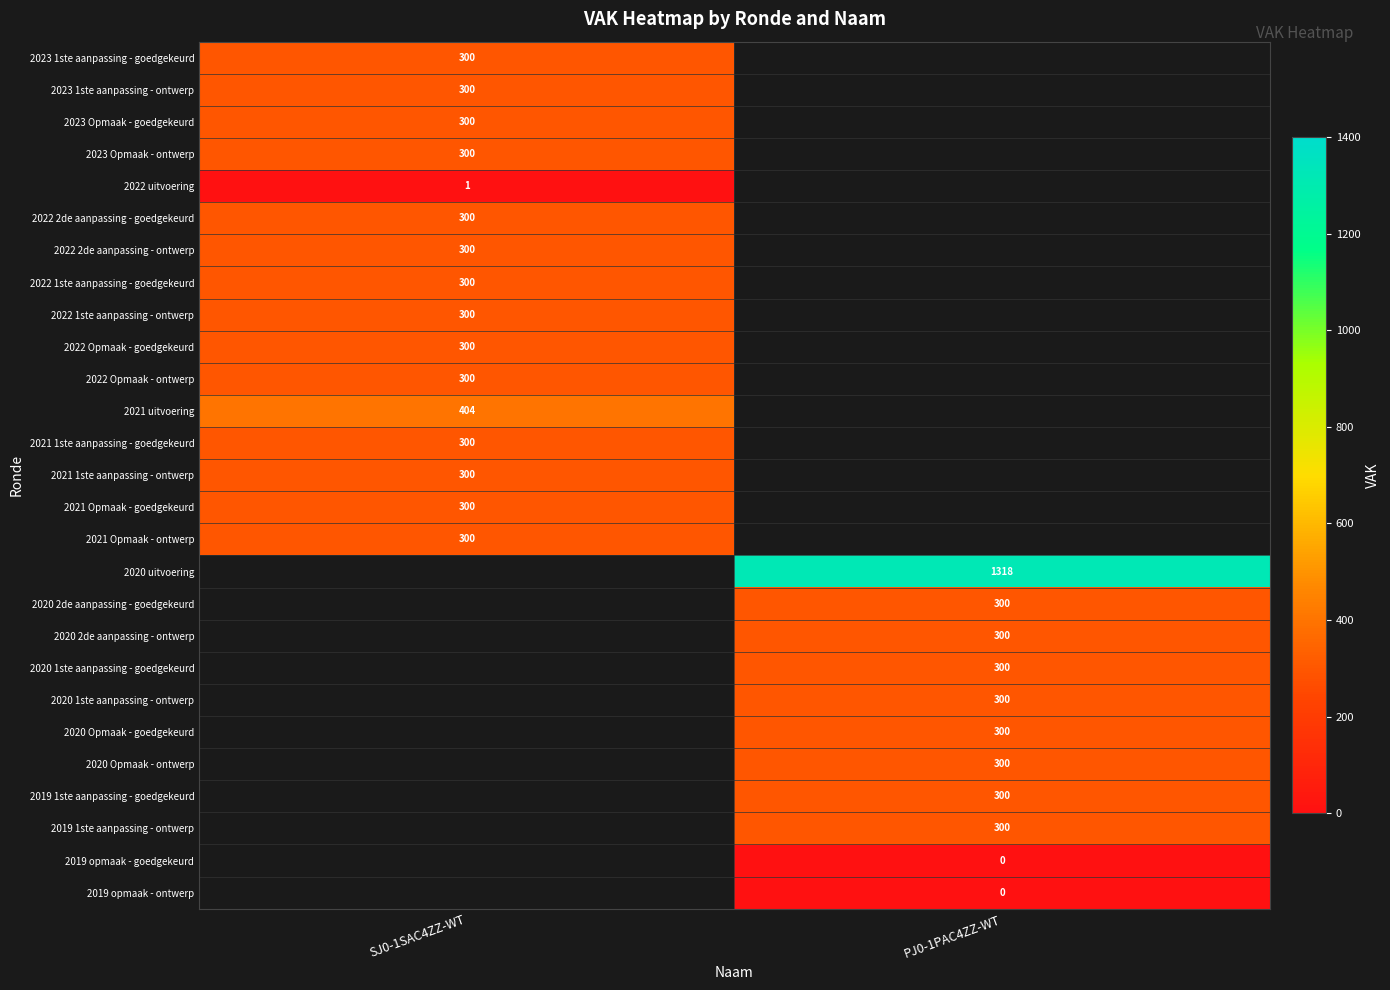

The value of 2021 uitvoering at SJ0-1SAC4ZZ-WT is 642.8. True or false?

False